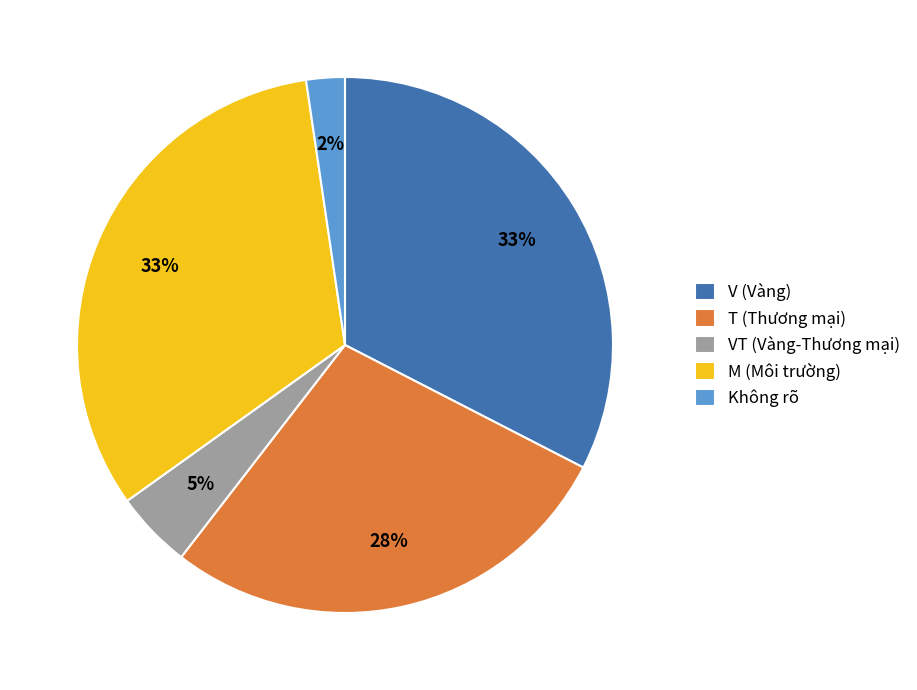

How many slices are in this pie chart?

5